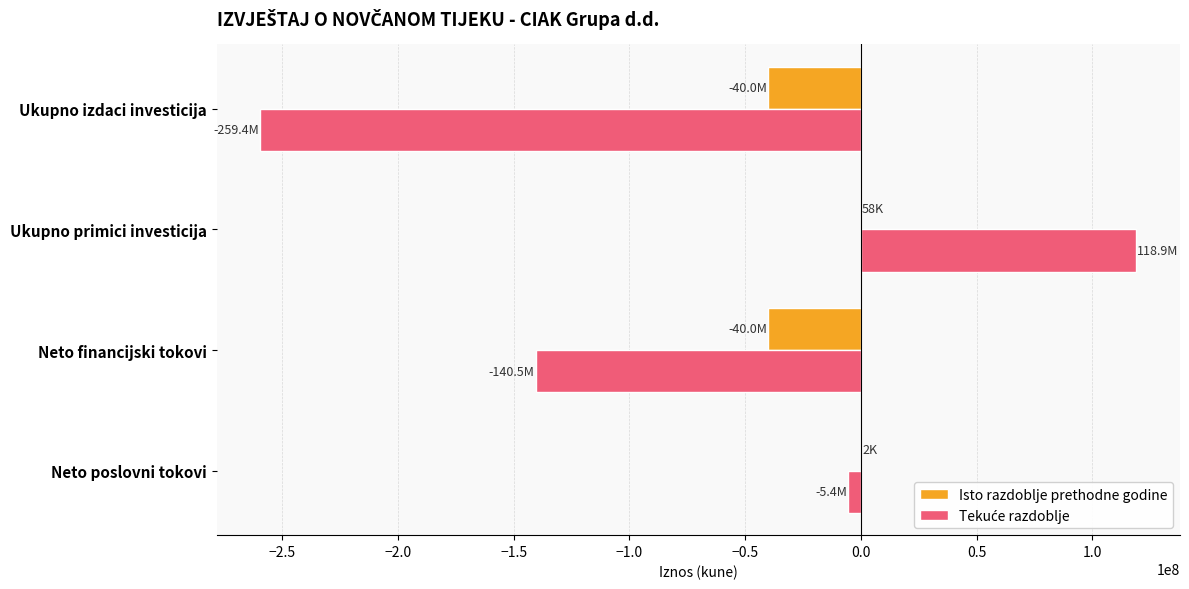

At which category is the sum across all series the highest?

Ukupno primici investicija